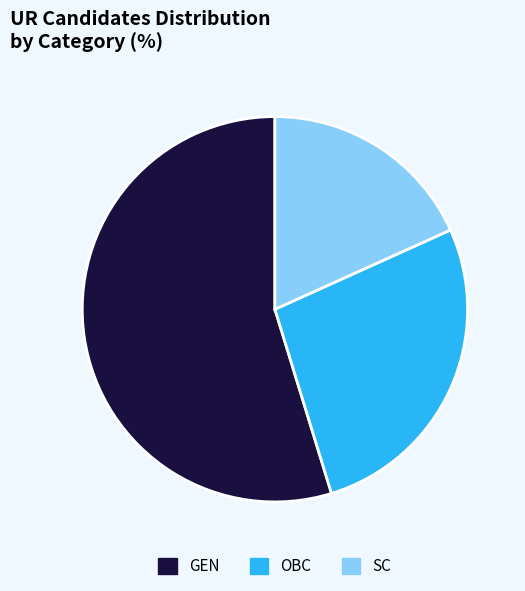

Is the sum of OBC and GEN greater than half?

Yes